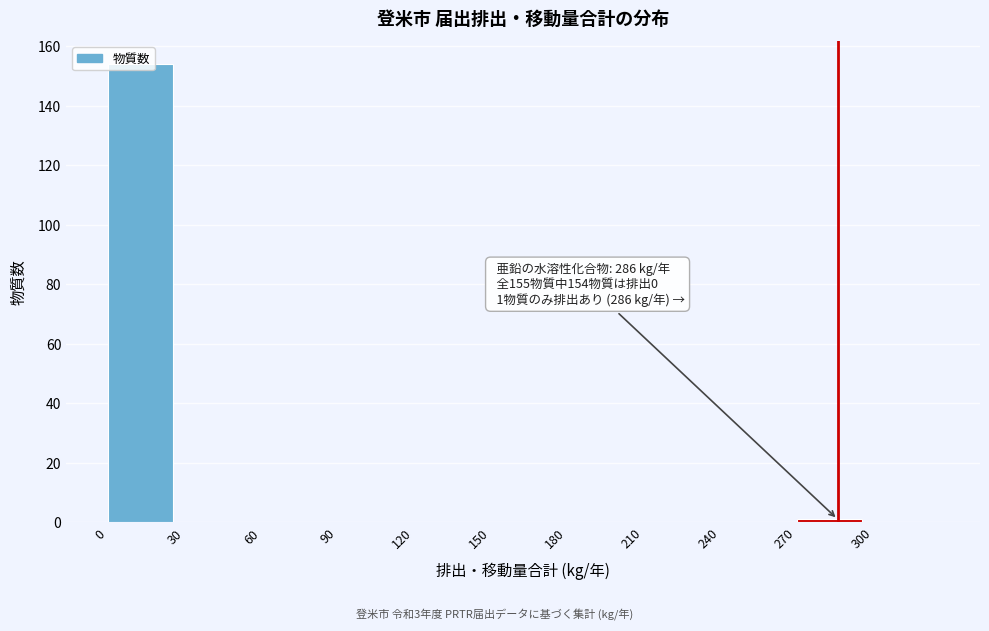

Which range on the x-axis has the tallest bar?

0 to 30